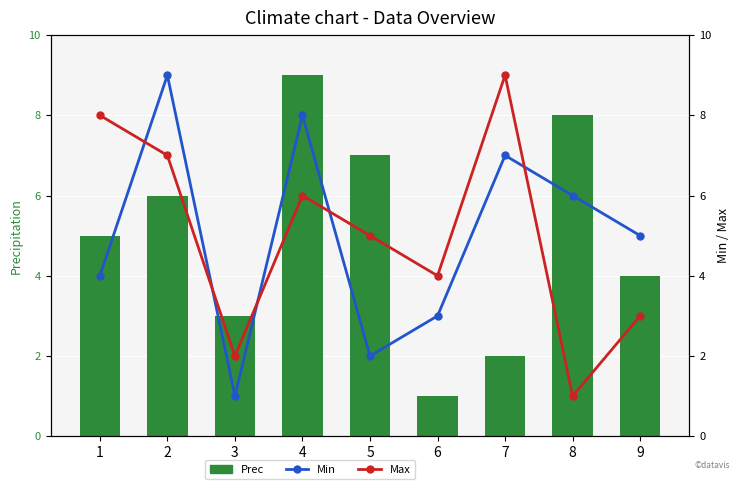

Are the bars grouped side by side (vs. stacked)?

Yes